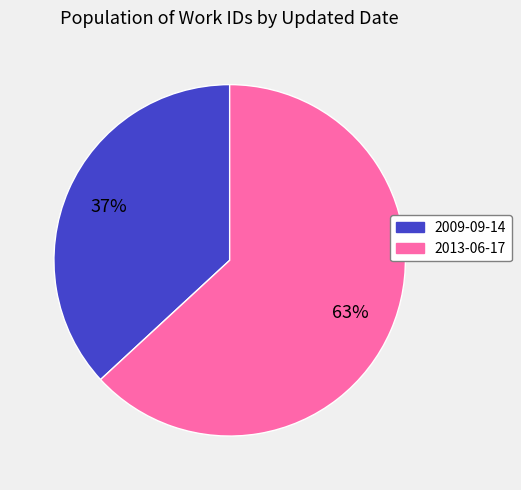

Between 2013-06-17 and 2009-09-14, which is larger?

2013-06-17